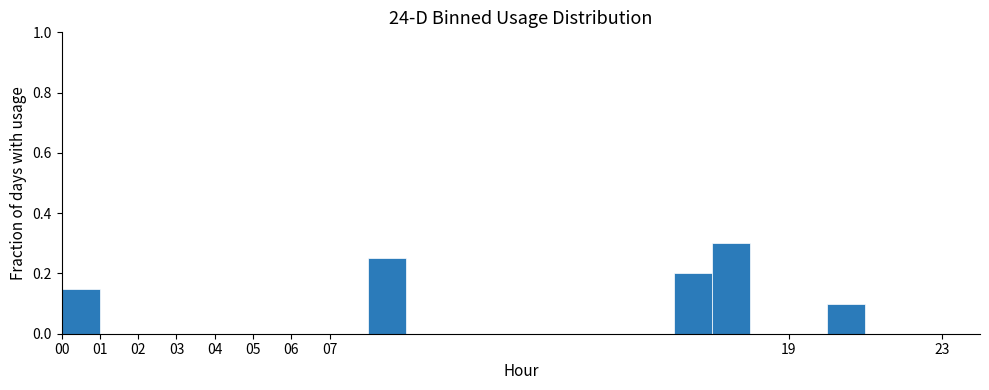

Which range on the x-axis has the tallest bar?

17 to 18